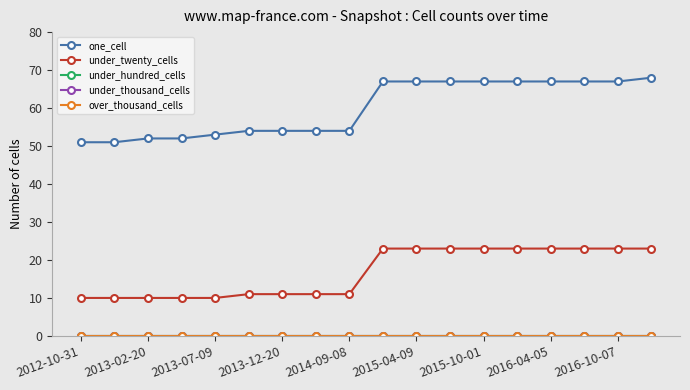

True or false: under_thousand_cells and under_twenty_cells cross at least once.

False